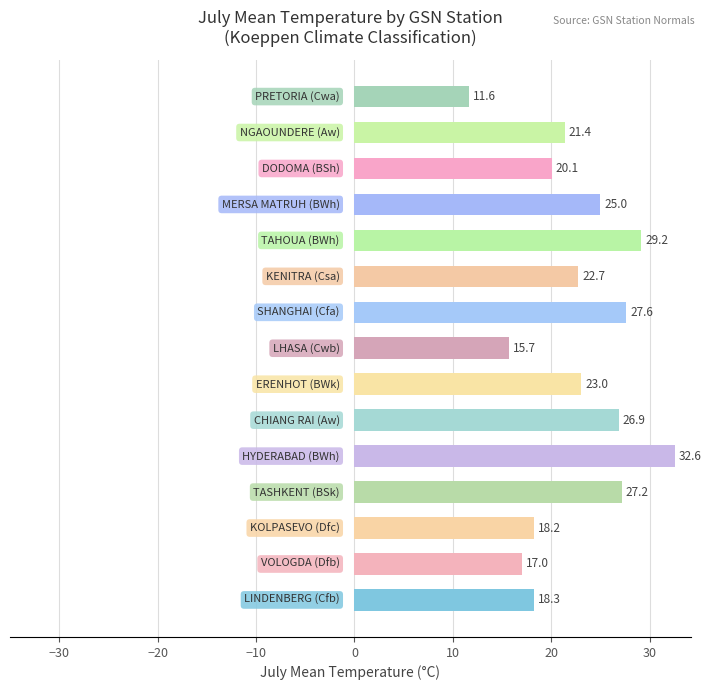

What is the difference between the maximum and second lowest values?

16.9